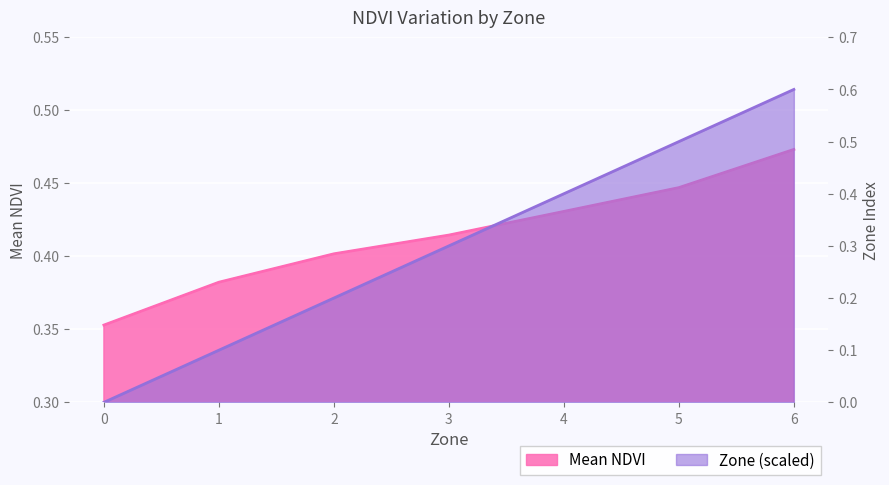

Which series has the widest spread of values?

Zone (scaled)